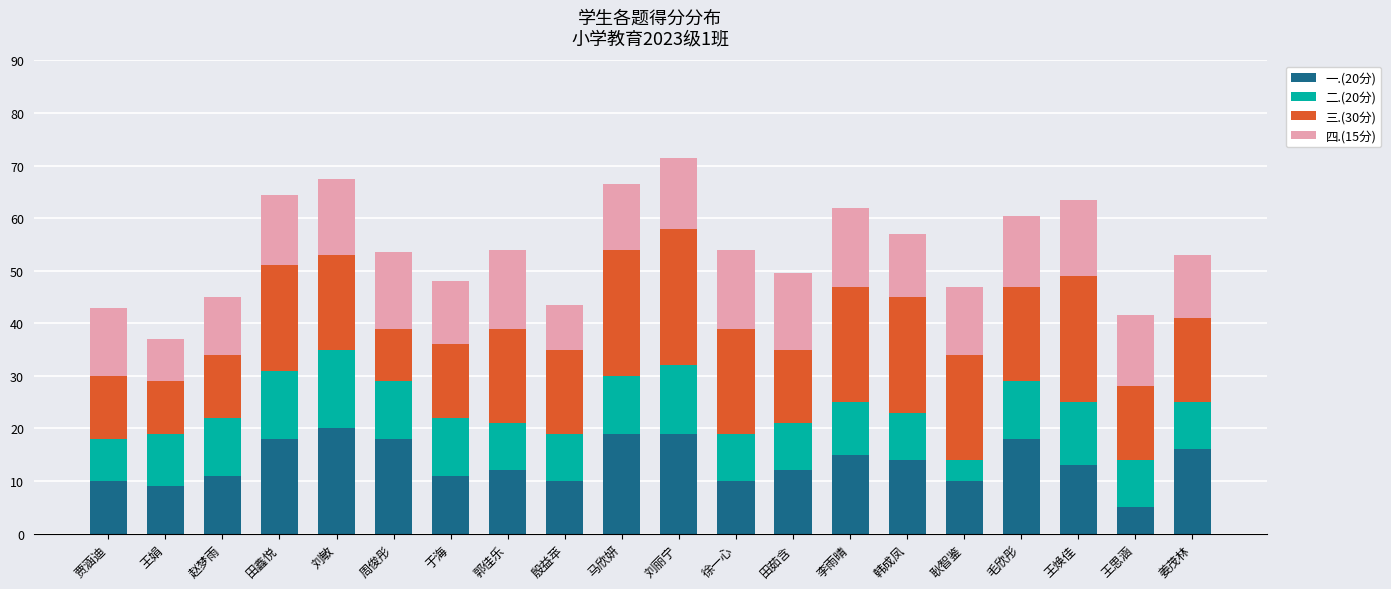

Is it true that 一.(20分) equals 17.0 at 郭佳乐?

False